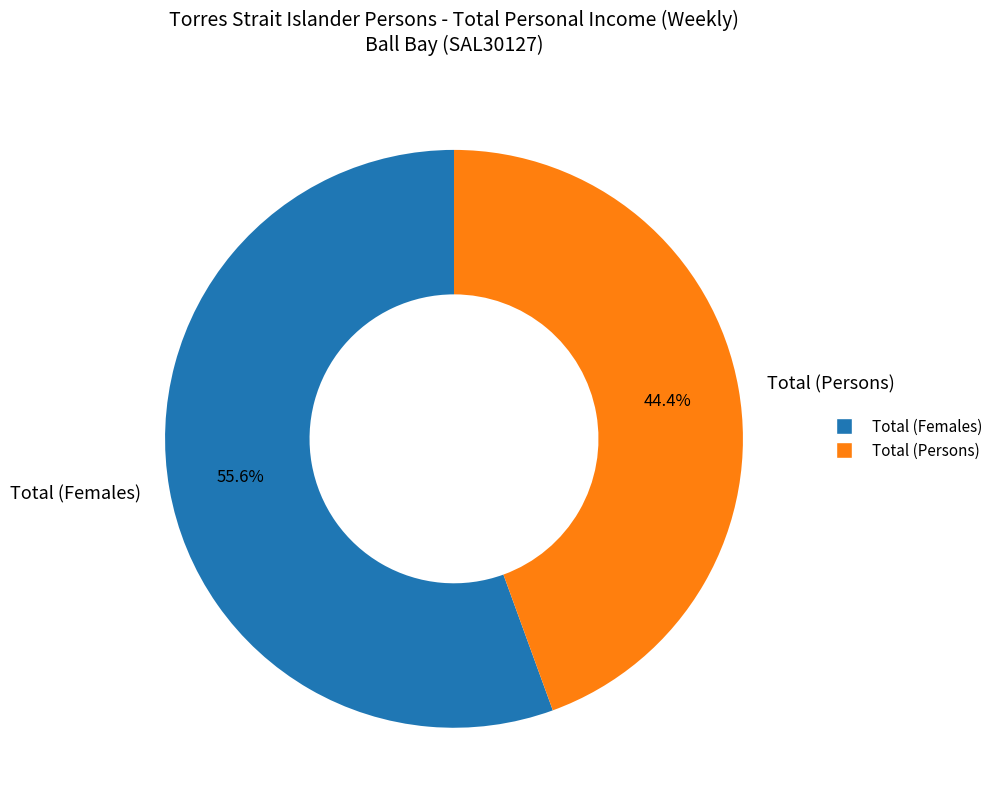

Does Total (Females) account for over 50% of the chart?

Yes